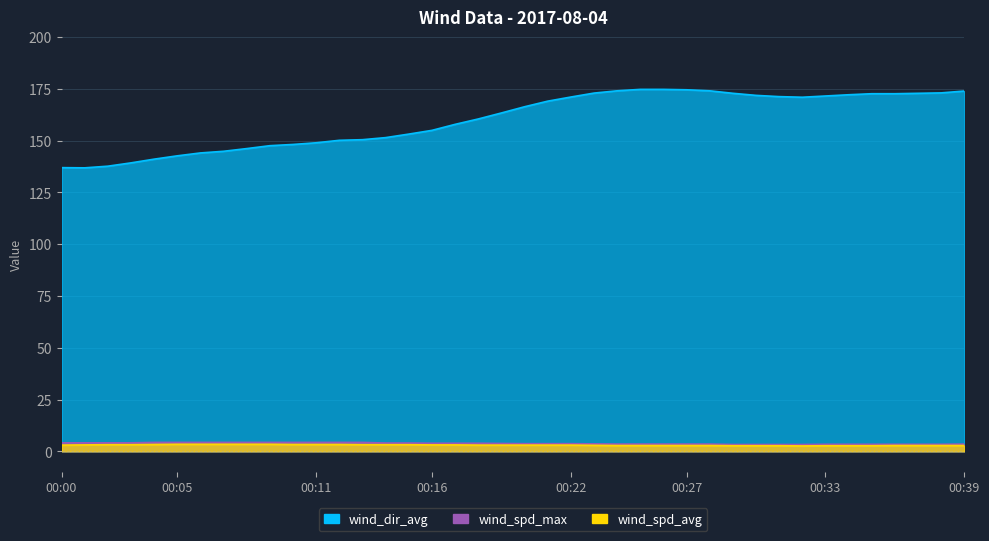

Reading right to left, what are all the values shown in this chart?

wind_spd_max: 00:39=3.5	00:38=3.4	00:37=3.4	00:36=3.4	00:35=3.4	00:34=3.4	00:33=3.4	00:32=3.3	00:31=3.3	00:30=3.3	00:29=3.3	00:28=3.5	00:27=3.5	00:26=3.5	00:25=3.5	00:24=3.5	00:23=3.6	00:22=3.7	00:21=3.7	00:20=3.7	00:19=3.8	00:18=3.9	00:17=3.9	00:16=3.9	00:15=4.0	00:14=4.0	00:13=4.3	00:12=4.3	00:11=4.3	00:10=4.3	00:09=4.3	00:08=4.3	00:07=4.3	00:06=4.3	00:05=4.3	00:04=4.3	00:03=4.1	00:02=4.1	00:01=4.1	00:00=4.1
wind_dir_avg: 00:39=174.0	00:38=173.1	00:37=172.9	00:36=172.7	00:35=172.7	00:34=172.2	00:33=171.6	00:32=171.0	00:31=171.3	00:30=171.9	00:29=172.9	00:28=174.1	00:27=174.6	00:26=174.8	00:25=174.8	00:24=174.1	00:23=173.0	00:22=171.1	00:21=169.1	00:20=166.4	00:19=163.4	00:18=160.5	00:17=157.9	00:16=155.0	00:15=153.2	00:14=151.5	00:13=150.5	00:12=150.2	00:11=149.0	00:10=148.2	00:09=147.6	00:08=146.2	00:07=144.9	00:06=144.1	00:05=142.7	00:04=141.1	00:03=139.3	00:02=137.7	00:01=136.9	00:00=137.0
wind_spd_avg: 00:39=2.8	00:38=2.8	00:37=2.8	00:36=2.8	00:35=2.7	00:34=2.7	00:33=2.7	00:32=2.6	00:31=2.7	00:30=2.7	00:29=2.7	00:28=2.8	00:27=2.8	00:26=2.8	00:25=2.8	00:24=2.8	00:23=2.9	00:22=3.0	00:21=3.0	00:20=3.0	00:19=3.0	00:18=3.0	00:17=3.1	00:16=3.1	00:15=3.2	00:14=3.2	00:13=3.2	00:12=3.3	00:11=3.3	00:10=3.3	00:09=3.4	00:08=3.4	00:07=3.4	00:06=3.4	00:05=3.4	00:04=3.3	00:03=3.2	00:02=3.2	00:01=3.1	00:00=3.0